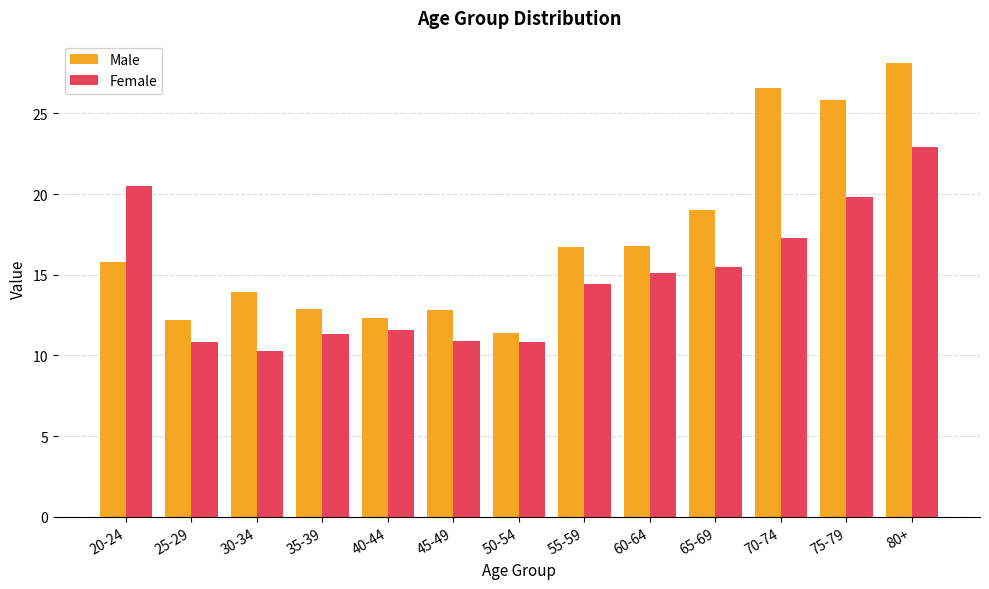

At which label does Female first exceed 14?

20-24